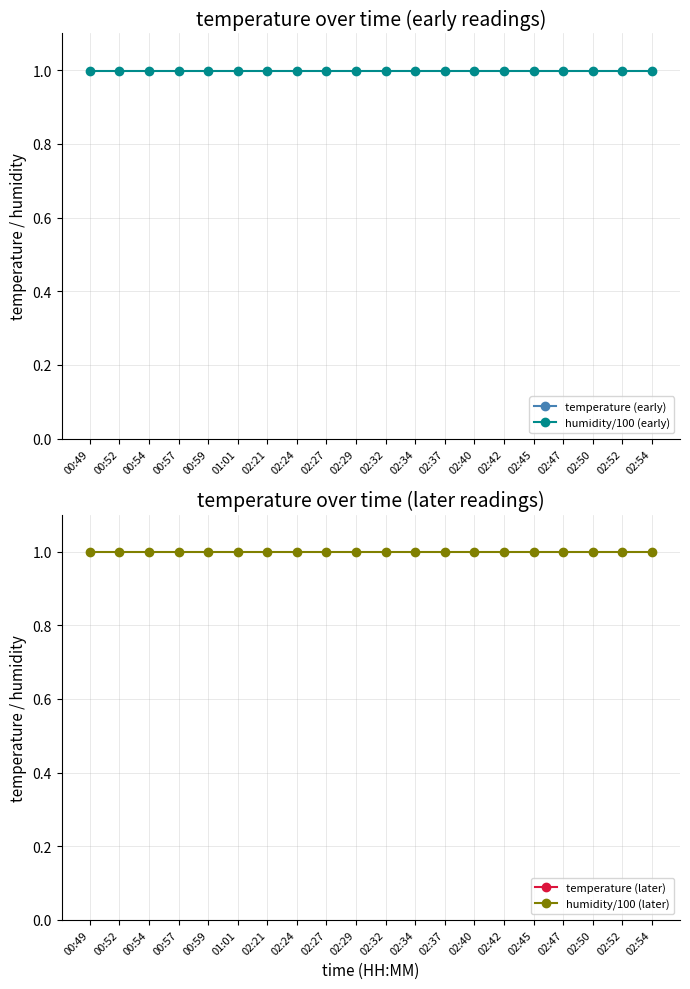

Reading left to right, list all the values displayed in this chart.

temperature (early): 00:49=3.0	00:52=3.3	00:54=3.2	00:57=3.4	00:59=3.4	01:01=3.4	02:21=3.4	02:24=2.1	02:27=2.0	02:29=2.0	02:32=1.9	02:34=1.8	02:37=1.7	02:40=1.6	02:42=1.6	02:45=1.8	02:47=1.9	02:50=2.1	02:52=1.9	02:54=1.7
humidity/100 (early): 00:49=1.0	00:52=1.0	00:54=1.0	00:57=1.0	00:59=1.0	01:01=1.0	02:21=1.0	02:24=1.0	02:27=1.0	02:29=1.0	02:32=1.0	02:34=1.0	02:37=1.0	02:40=1.0	02:42=1.0	02:45=1.0	02:47=1.0	02:50=1.0	02:52=1.0	02:54=1.0
temperature (later): 00:49=2.6	00:52=2.6	00:54=1.6	00:57=1.9	00:59=1.8	01:01=1.6	02:21=1.5	02:24=1.4	02:27=1.6	02:29=1.9	02:32=1.9	02:34=1.6	02:37=1.5	02:40=1.5	02:42=1.5	02:45=1.6	02:47=1.7	02:50=1.6	02:52=1.4	02:54=1.3
humidity/100 (later): 00:49=1.0	00:52=1.0	00:54=1.0	00:57=1.0	00:59=1.0	01:01=1.0	02:21=1.0	02:24=1.0	02:27=1.0	02:29=1.0	02:32=1.0	02:34=1.0	02:37=1.0	02:40=1.0	02:42=1.0	02:45=1.0	02:47=1.0	02:50=1.0	02:52=1.0	02:54=1.0